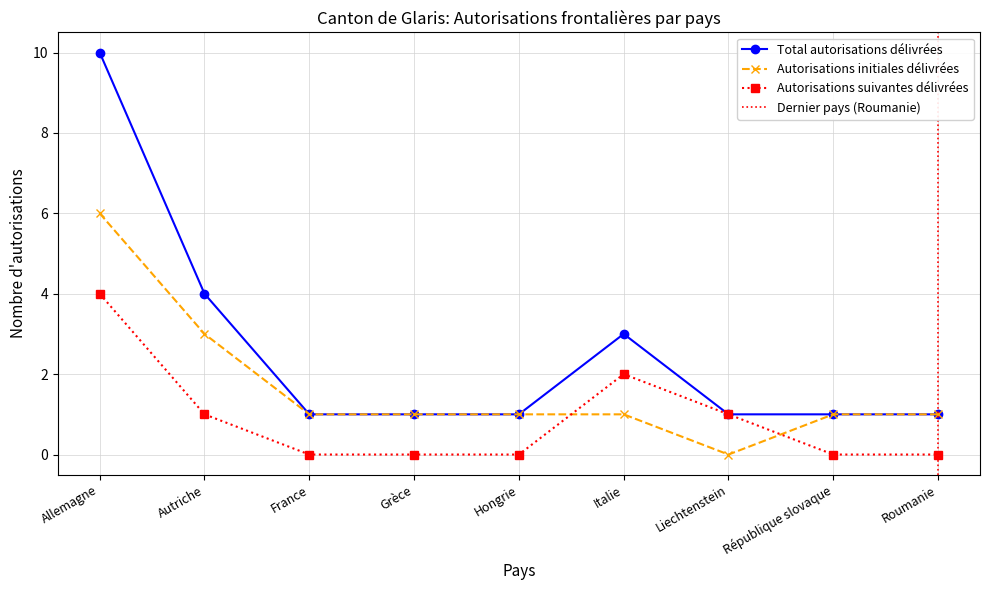

What is the value of the Total autorisations délivrées point at the 6th from the left?

3